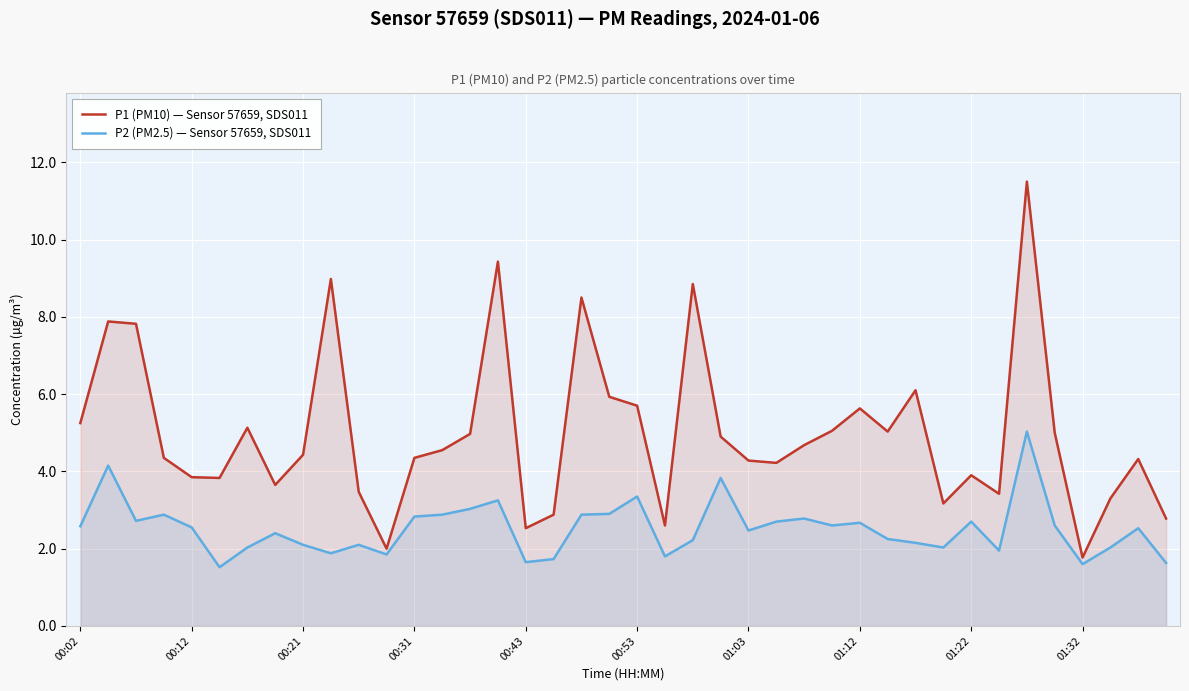

Where does the P2 (PM2.5) — Sensor 57659, SDS011 series first go above 2?

00:02